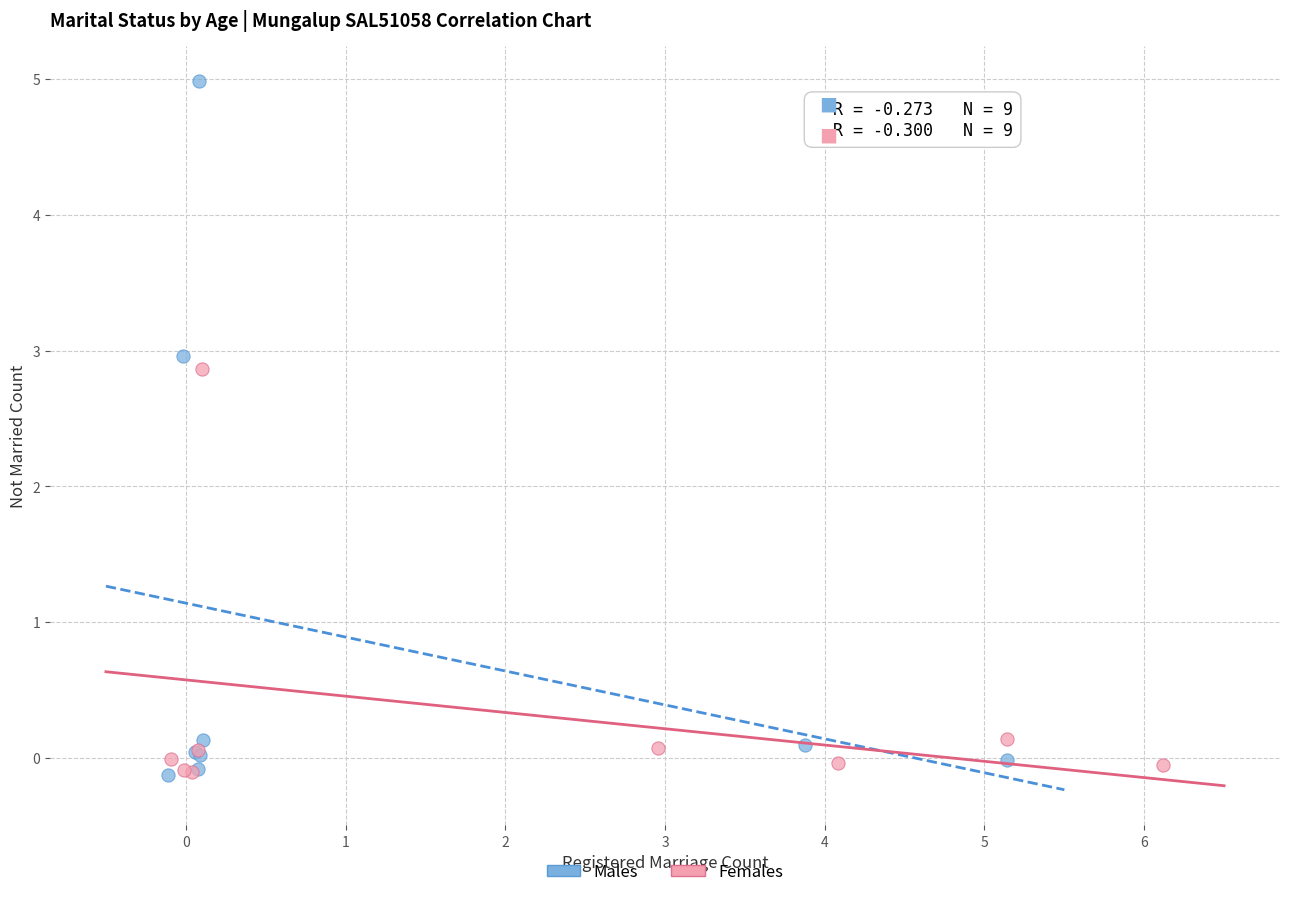

Which series has the largest Y range (max minus min)?

Males